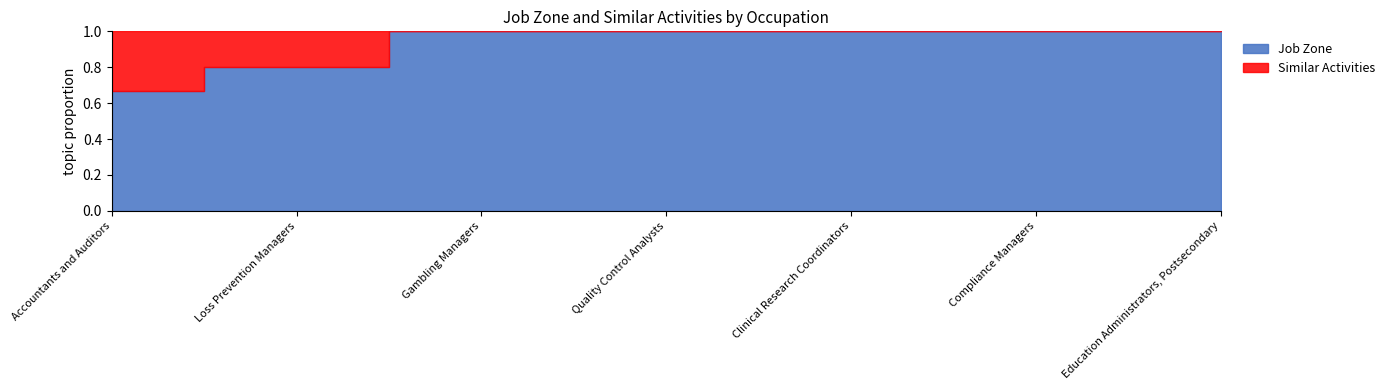

What is the average value of the Job Zone series?

4